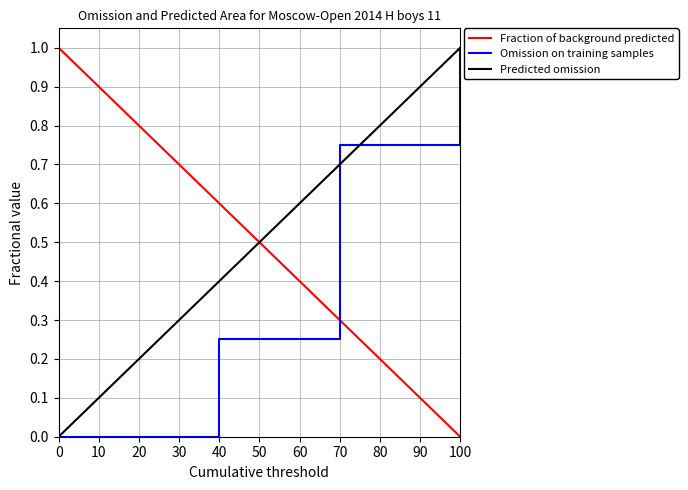

Is this an area chart (filled region under the line)?

No